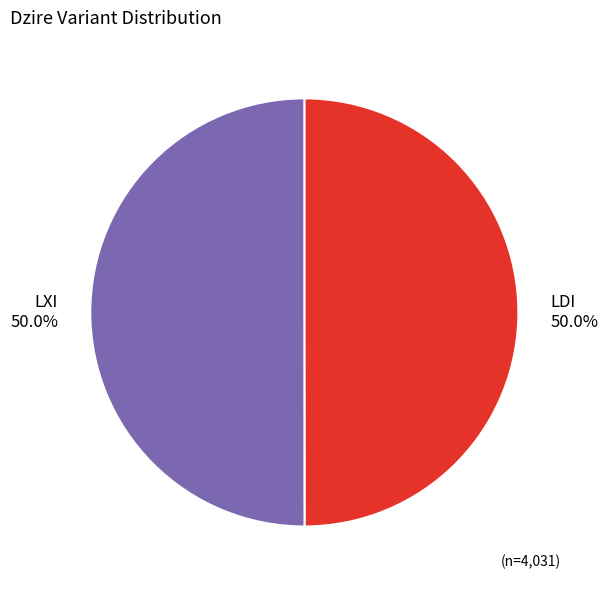

To the nearest percent, what is the average slice percentage?

50%